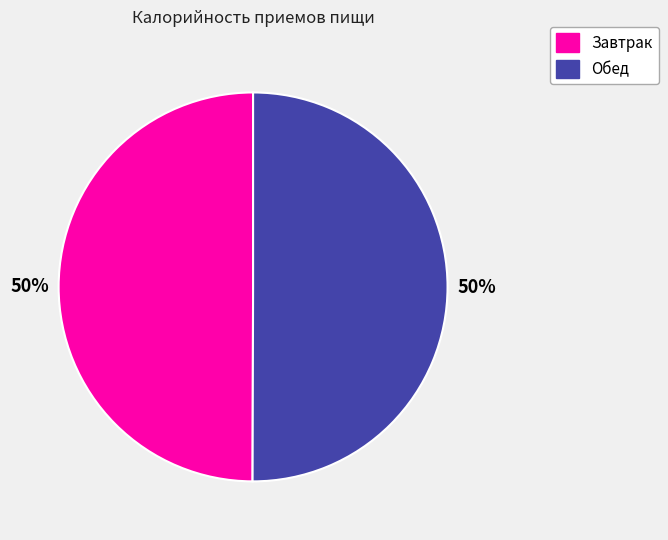

Is it true that Завтрак is 50% of the pie?

True